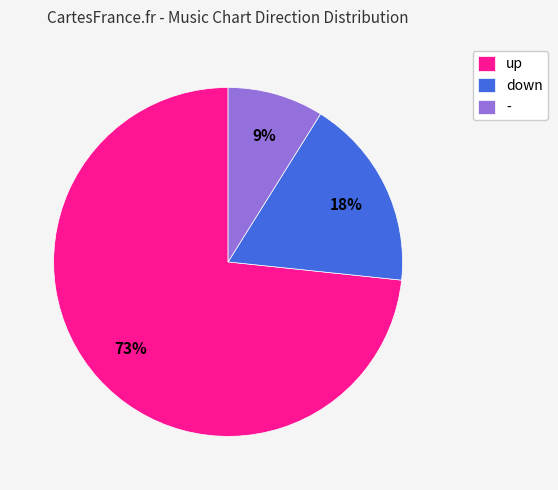

Which slice is the smallest?

-